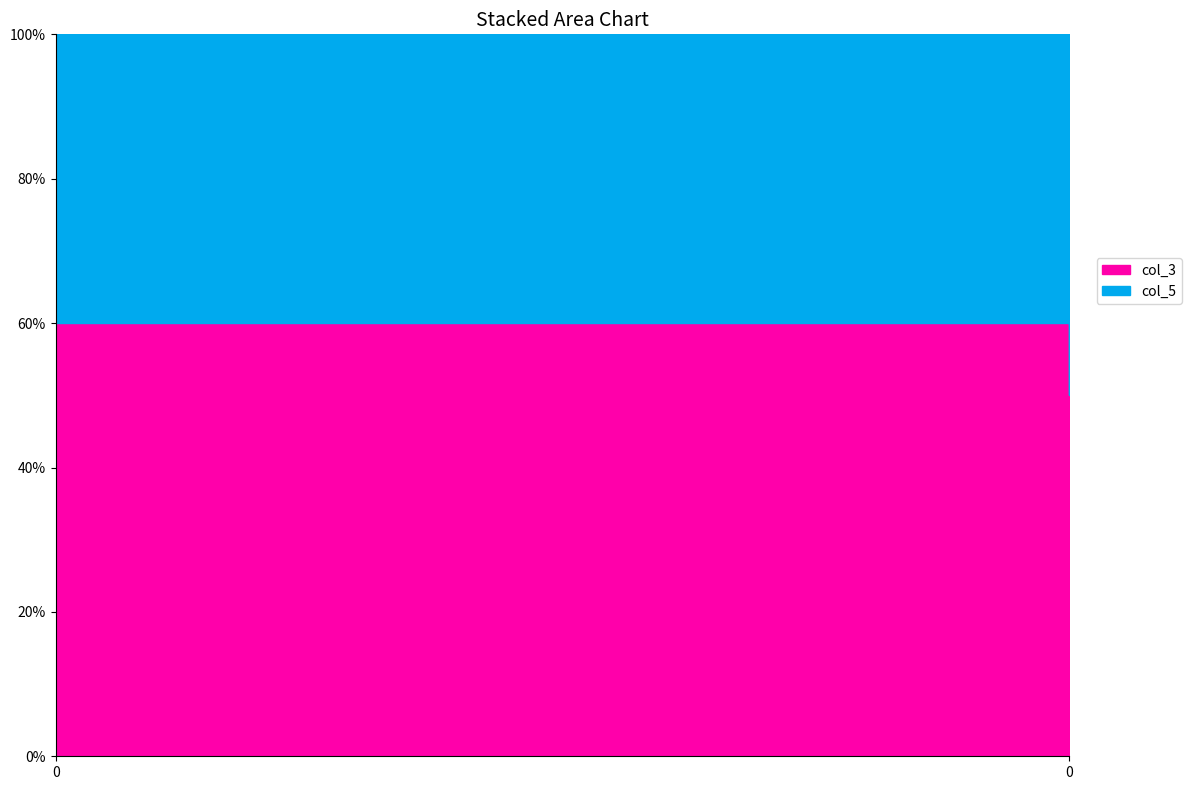

What is the average value of the col_5 series?

4